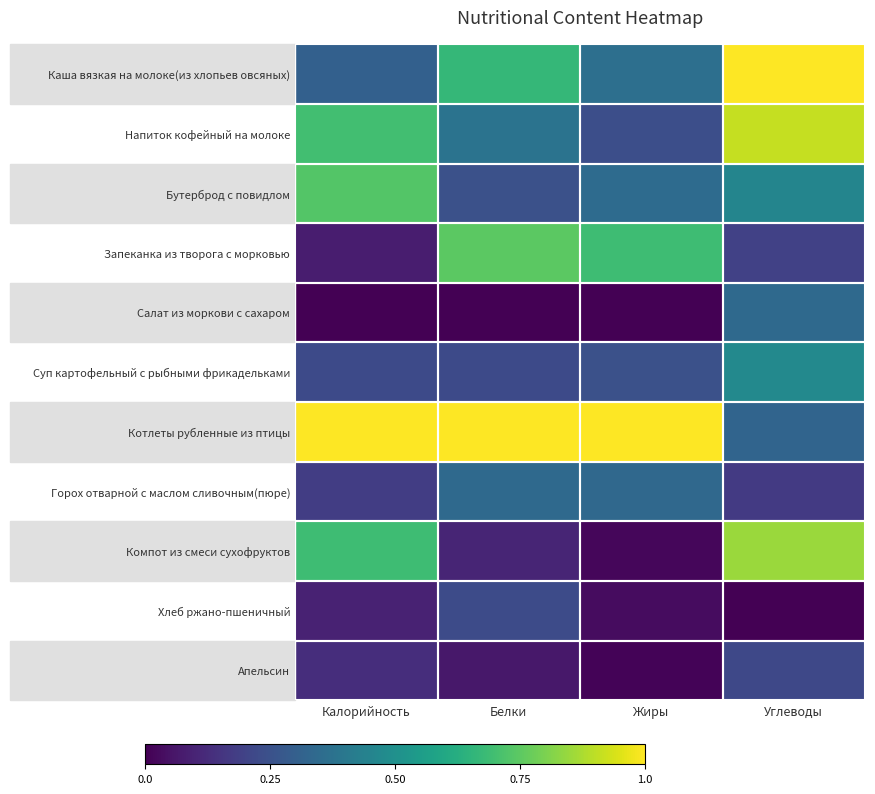

Between Калорийность and Углеводы, which series saw the biggest shift?

Каша вязкая на молоке(из хлопьев овсяных)